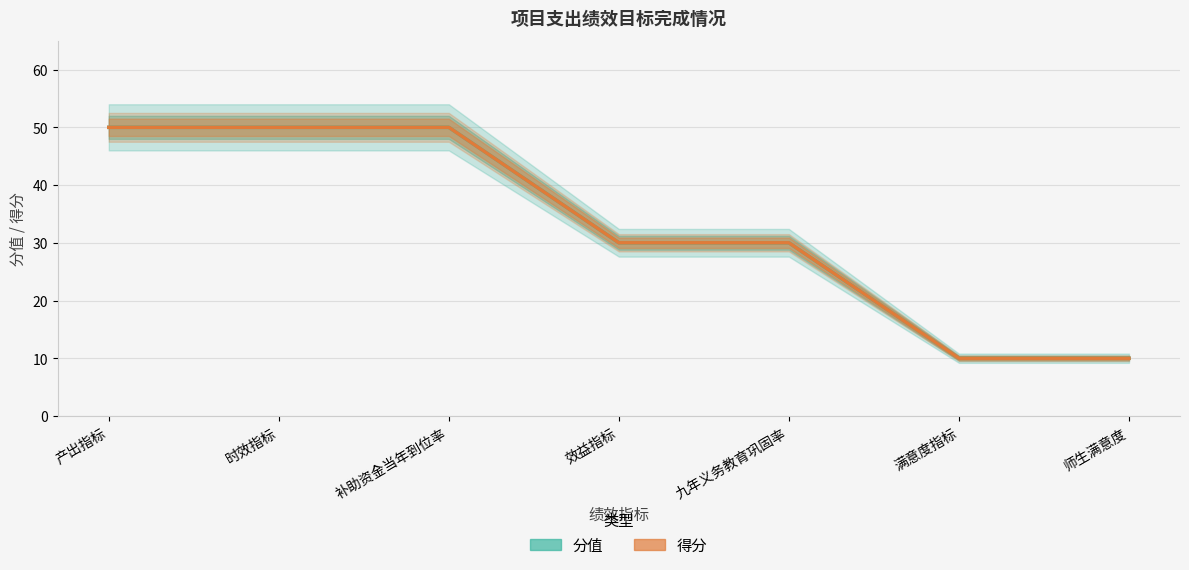

Rank the series at 时效指标 from highest to lowest value.

分值, 得分